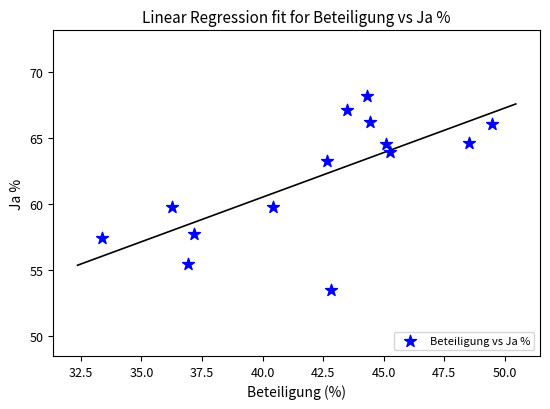

What is the range of X values (max minus min)?

16.1